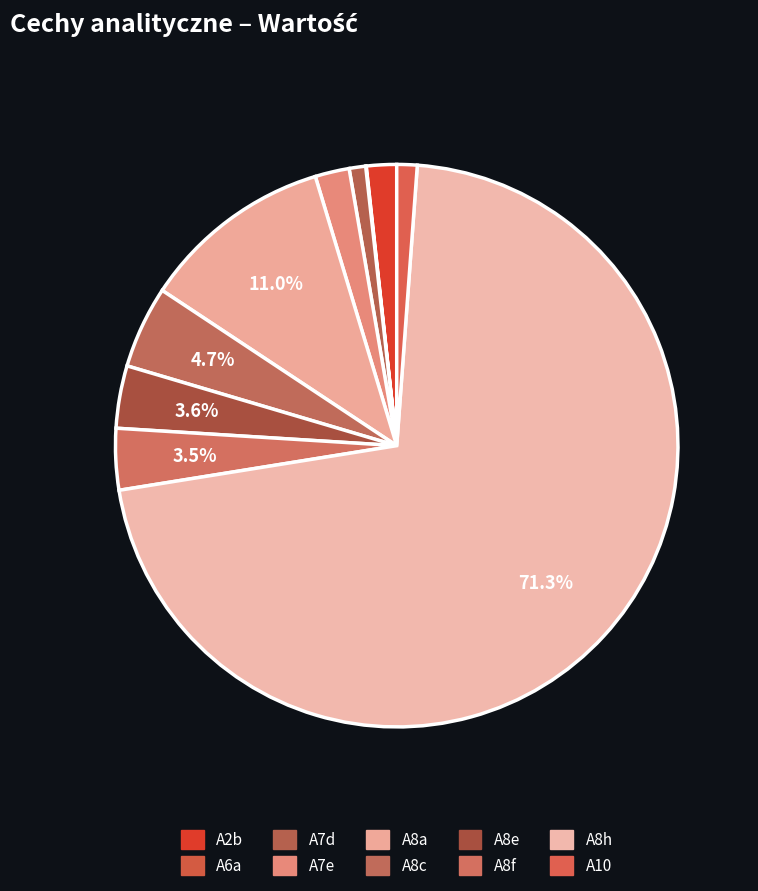

Does A8c account for over 50% of the chart?

No